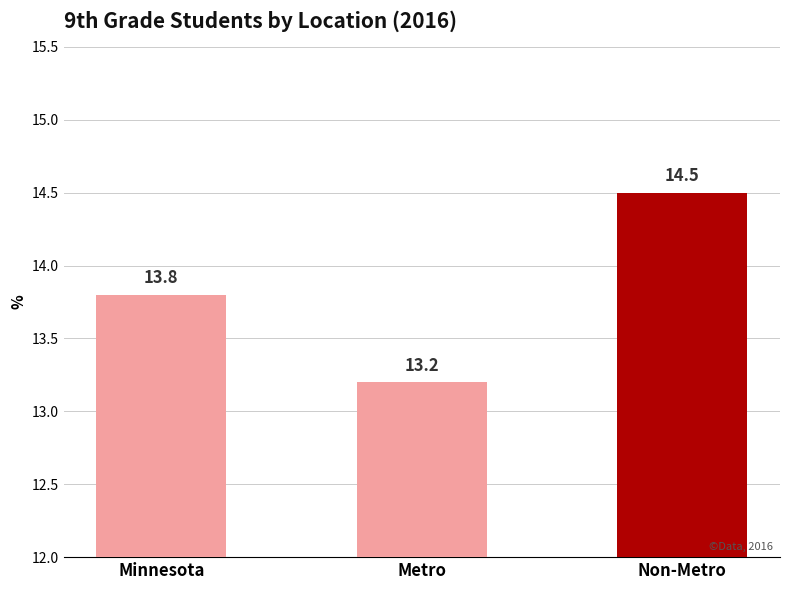

Which has a higher value, Minnesota or Non-Metro?

Non-Metro